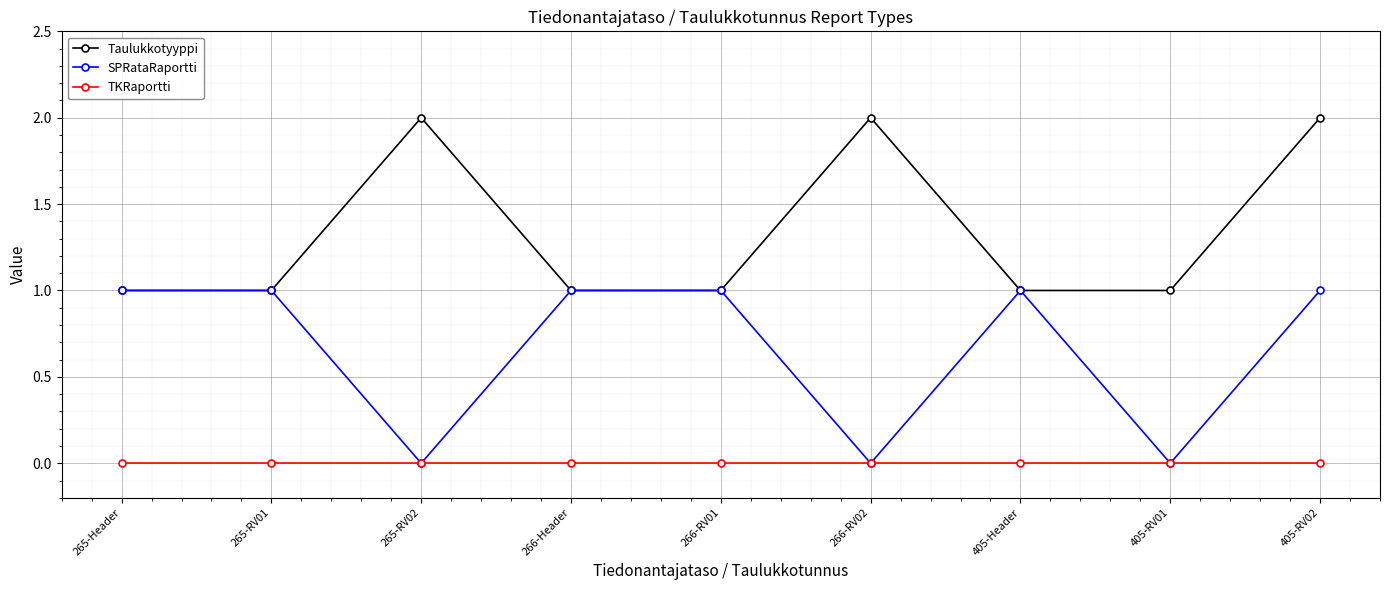

Where is the first local maximum for Taulukkotyyppi?

265-RV02